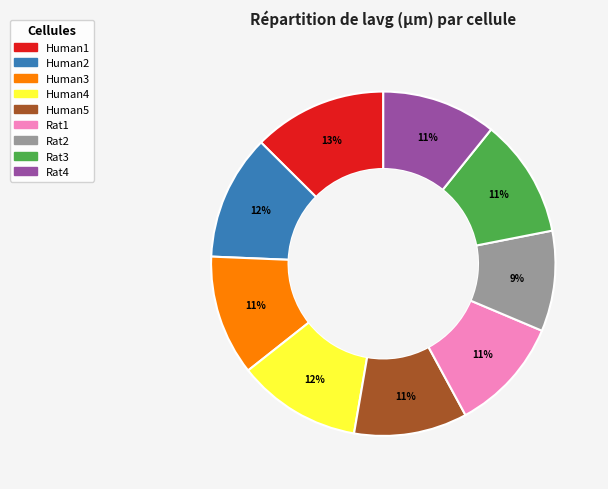

Do Rat4 and Human4 together represent more than half of the pie?

No